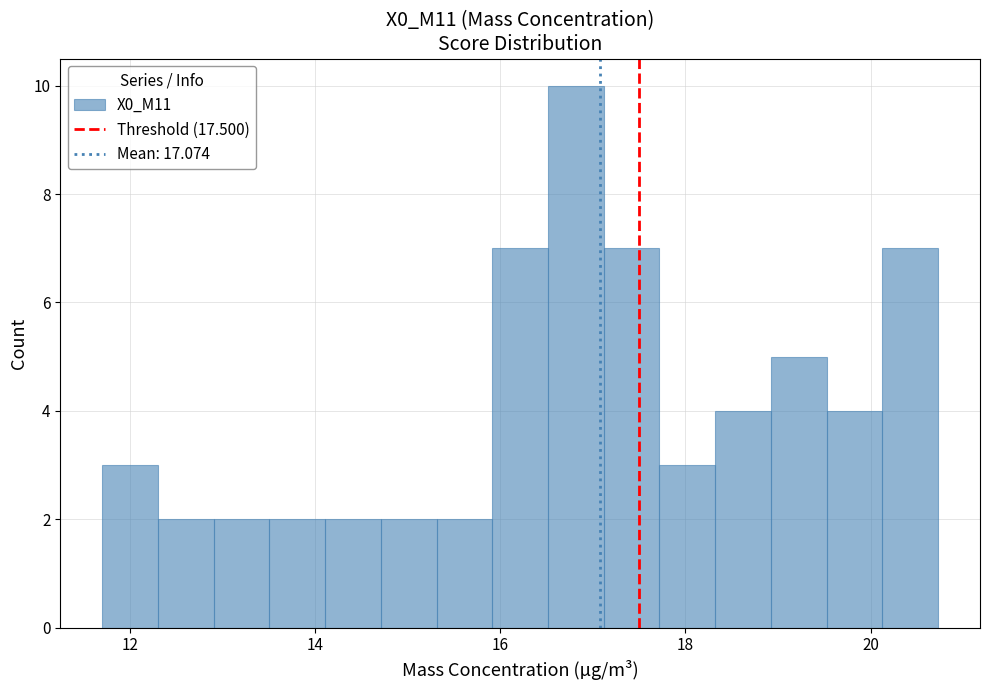

Around what value on the x-axis is the tallest bar? Give the approximate position of its centre, as read against the axis.

16.8